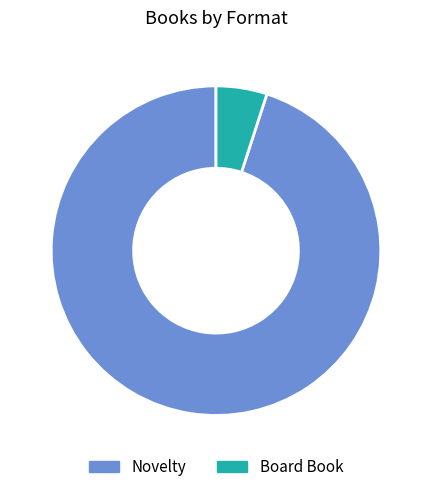

Do Board Book and Novelty together represent more than half of the pie?

Yes